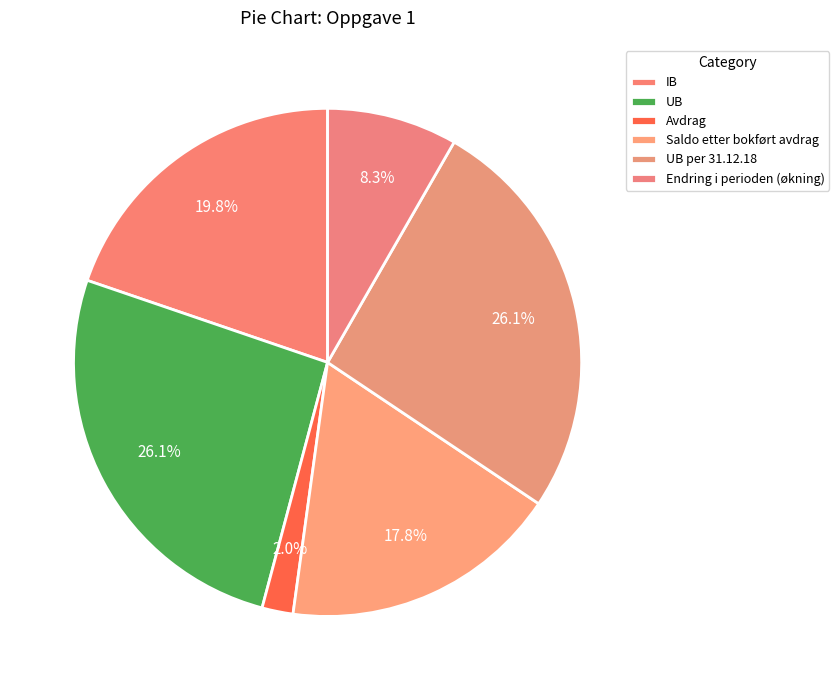

What is the smallest slice in the pie chart?

Avdrag